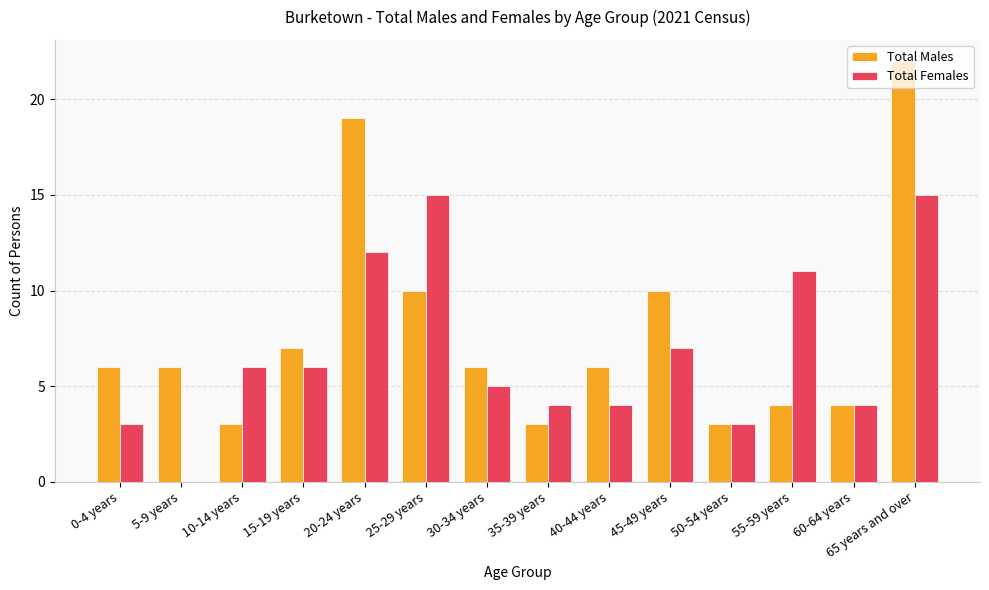

Reading left to right, list all the values displayed in this chart.

Total Males: 0-4 years=6	5-9 years=6	10-14 years=3	15-19 years=7	20-24 years=19	25-29 years=10	30-34 years=6	35-39 years=3	40-44 years=6	45-49 years=10	50-54 years=3	55-59 years=4	60-64 years=4	65 years and over=22
Total Females: 0-4 years=3	5-9 years=0	10-14 years=6	15-19 years=6	20-24 years=12	25-29 years=15	30-34 years=5	35-39 years=4	40-44 years=4	45-49 years=7	50-54 years=3	55-59 years=11	60-64 years=4	65 years and over=15